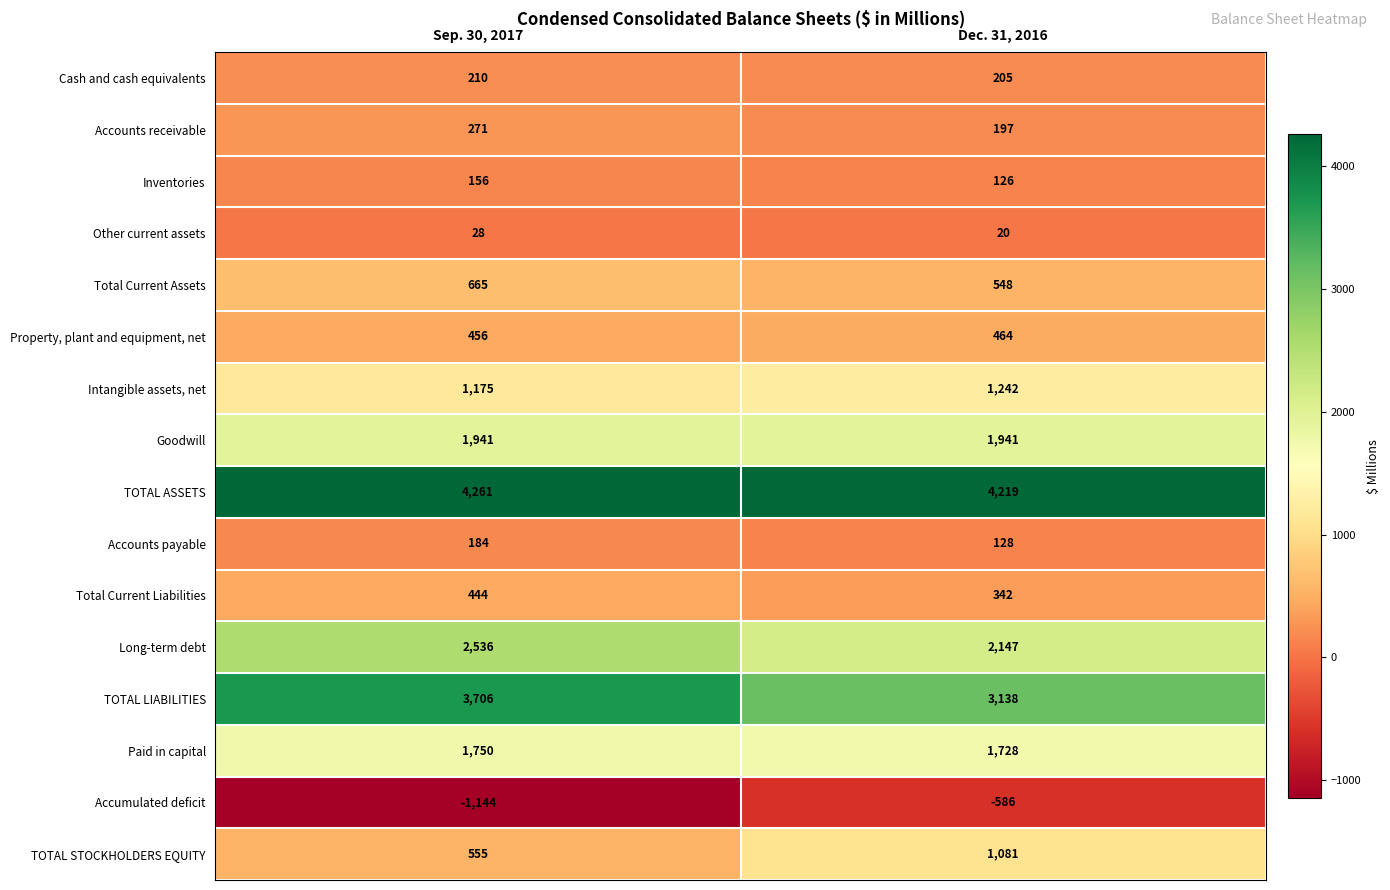

The value of Paid in capital at Dec. 31, 2016 is 1728. True or false?

True